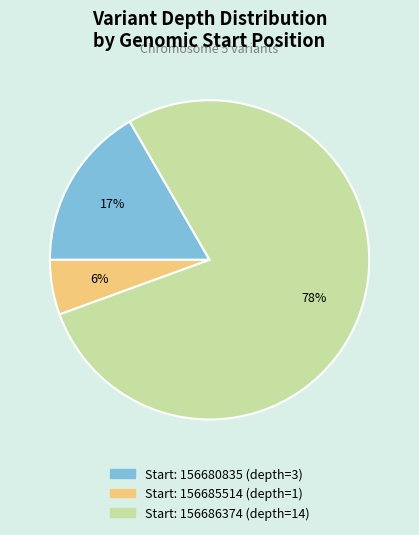

To the nearest percent, what is the average slice percentage?

33%